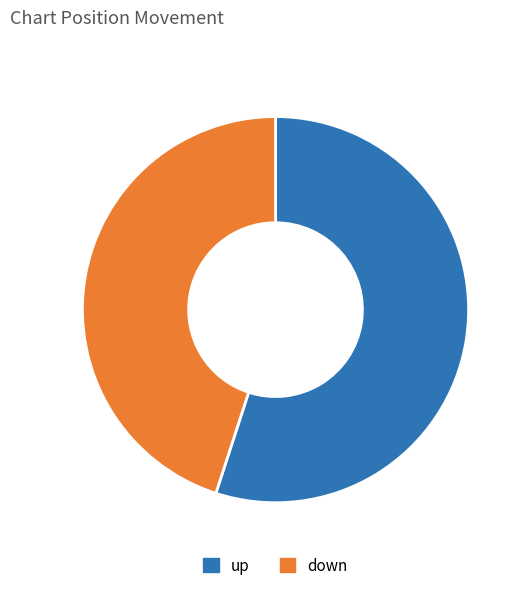

What is the ratio of the value at up to the value at down?

1.2